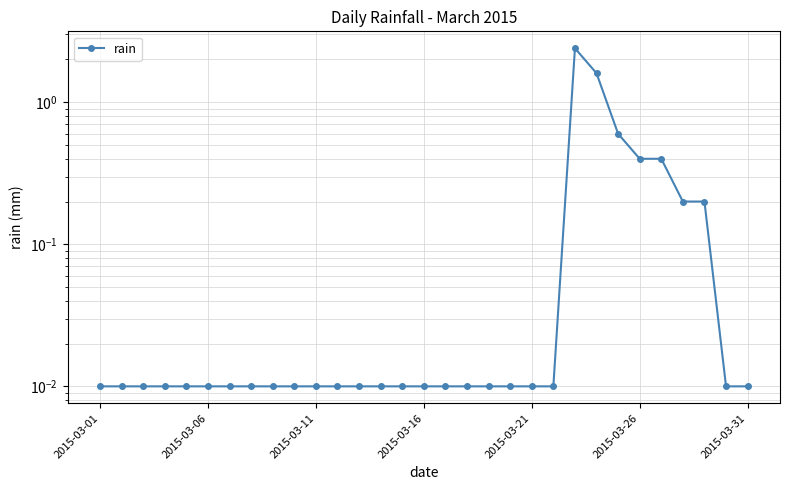

Between 28 and 7, which is larger?

28